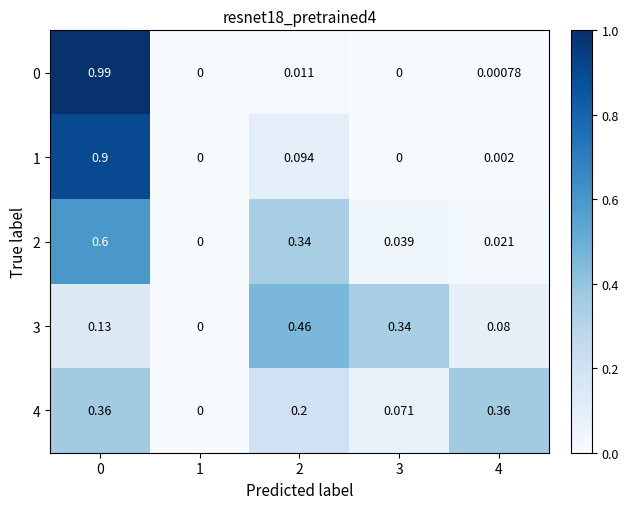

Count the number of categories in the chart.

5